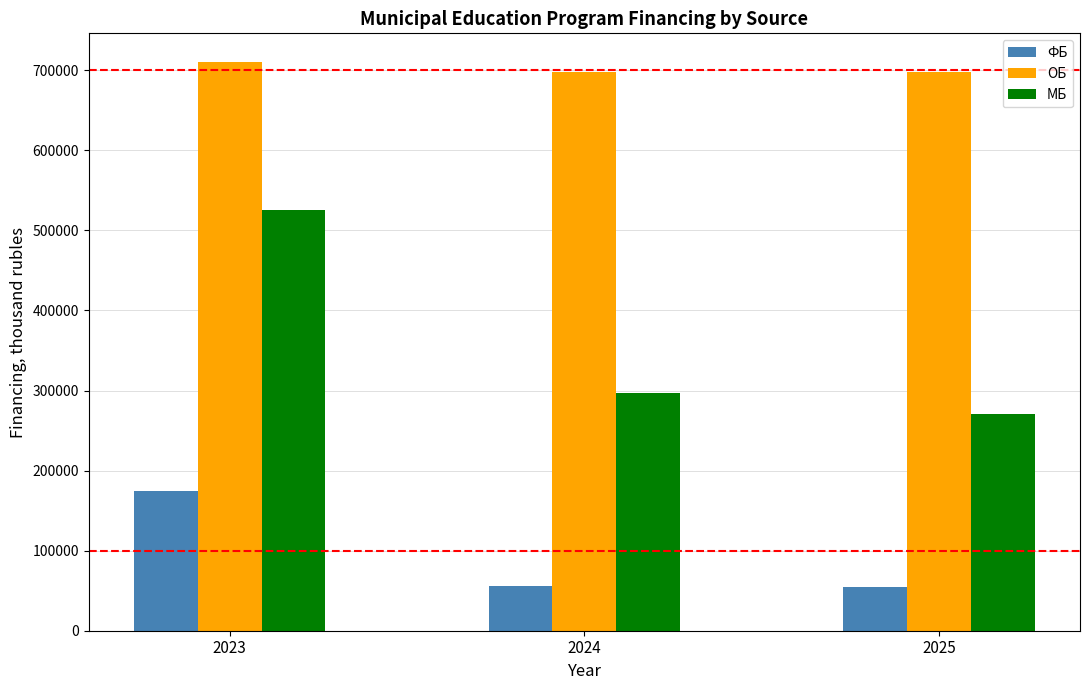

How many values in the ОБ series are below 698086?

1